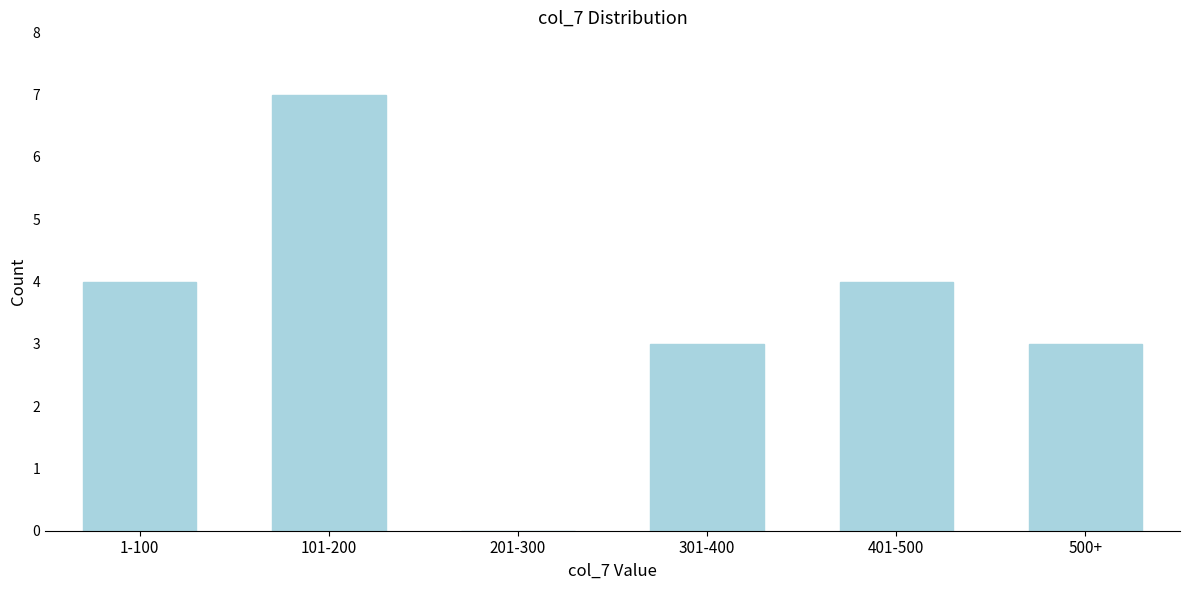

Reading left to right, list all the values displayed in this chart.

1-100=4	101-200=7	201-300=0	301-400=3	401-500=4	500+=3